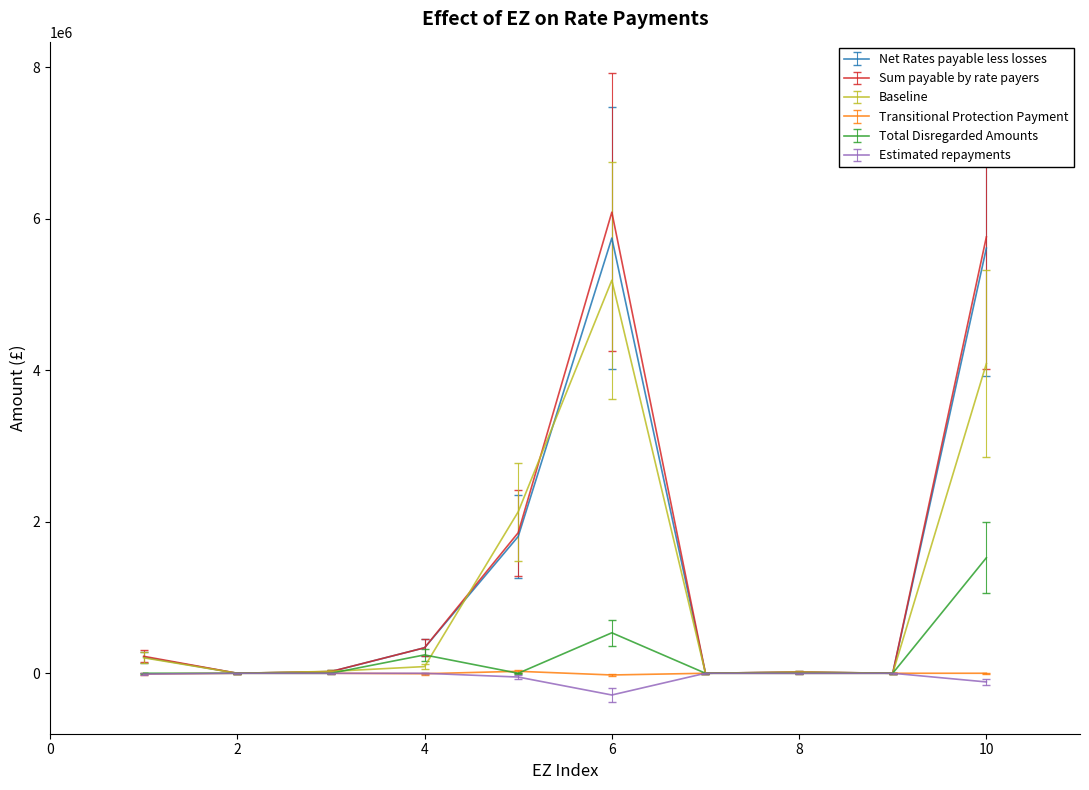

Which series has the widest spread of values?

Sum payable by rate payers